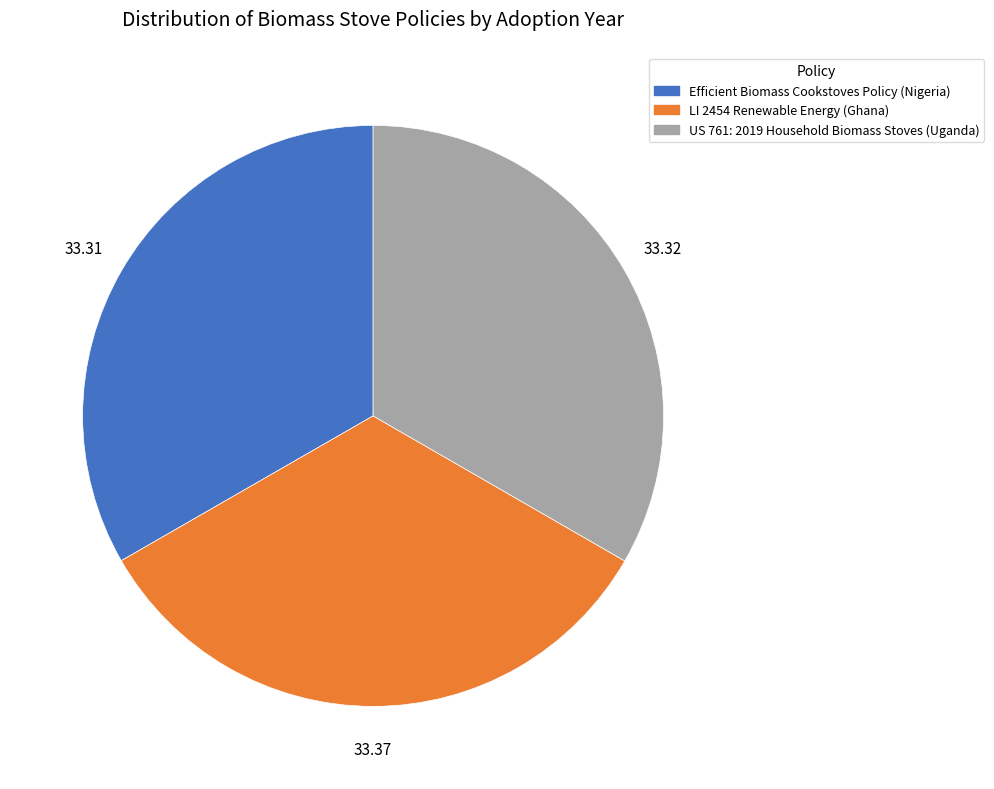

Does US 761: 2019 Household Biomass Stoves (Uganda) account for over 50% of the chart?

No